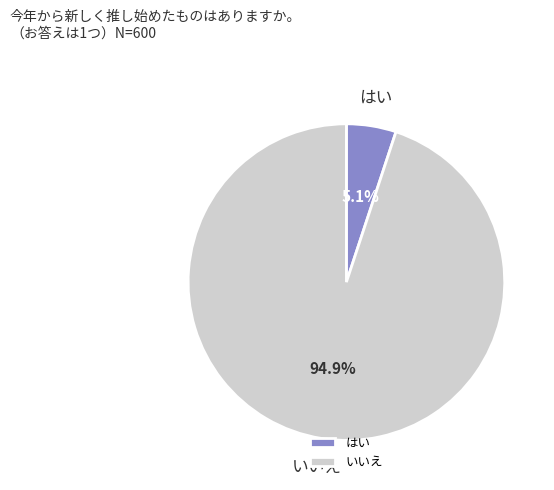

Is there a majority slice in this chart?

Yes